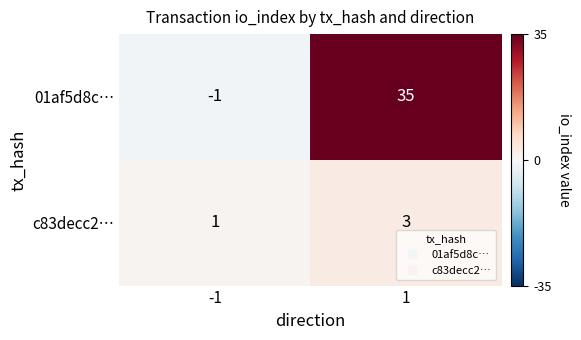

Rank the series by their maximum value, from highest to lowest.

01af5d8c…, c83decc2…